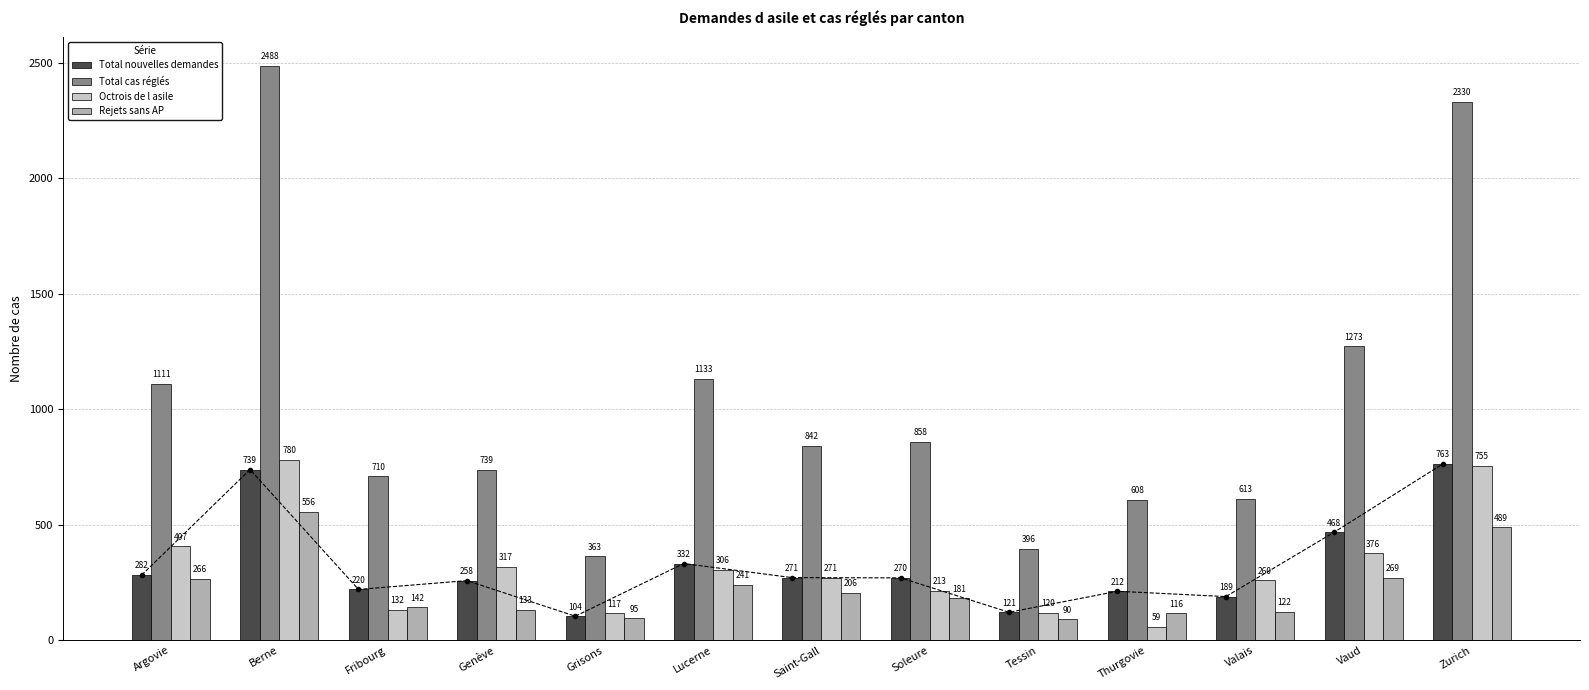

Rank the categories by Total cas réglés value from lowest to highest.

Grisons, Tessin, Thurgovie, Valais, Fribourg, Genève, Saint-Gall, Soleure, Argovie, Lucerne, Vaud, Zurich, Berne